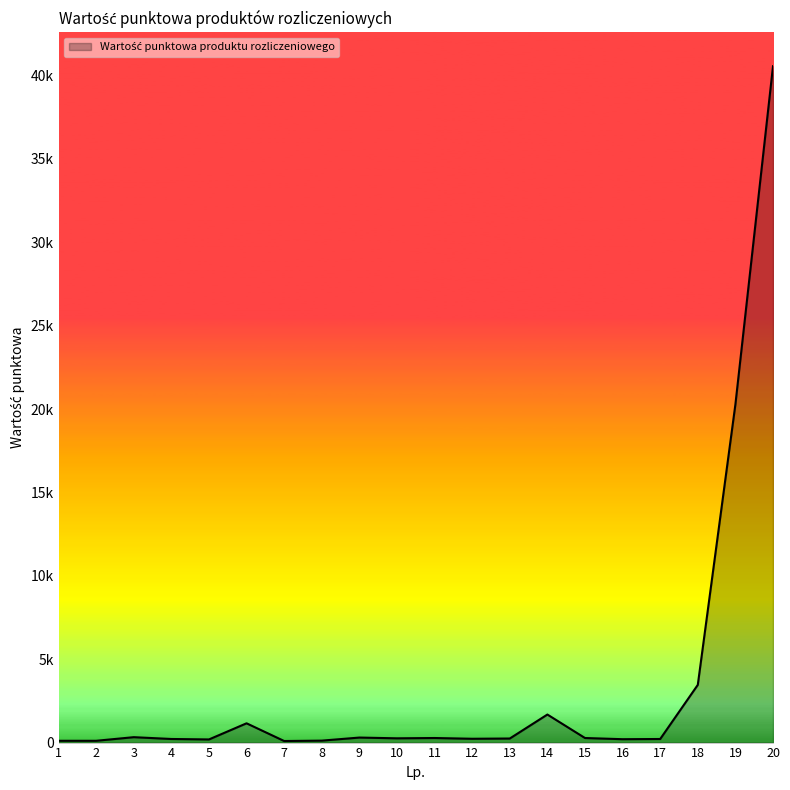

Does the chart have visible grid lines?

No